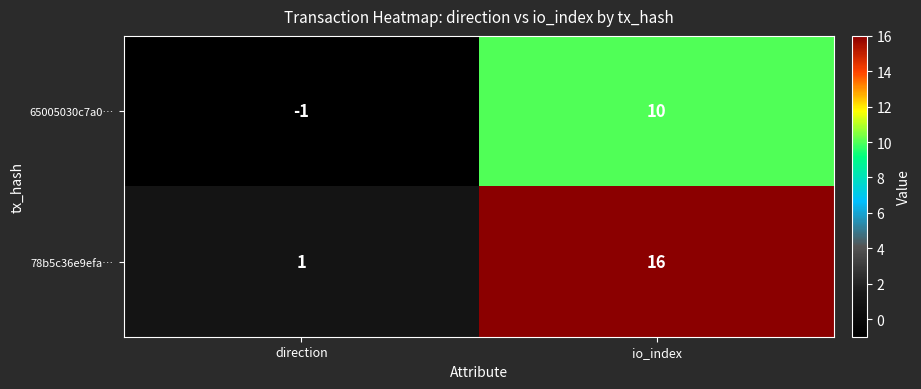

What is the difference between the maximum and minimum values in the 78b5c36e9efa… series?

15